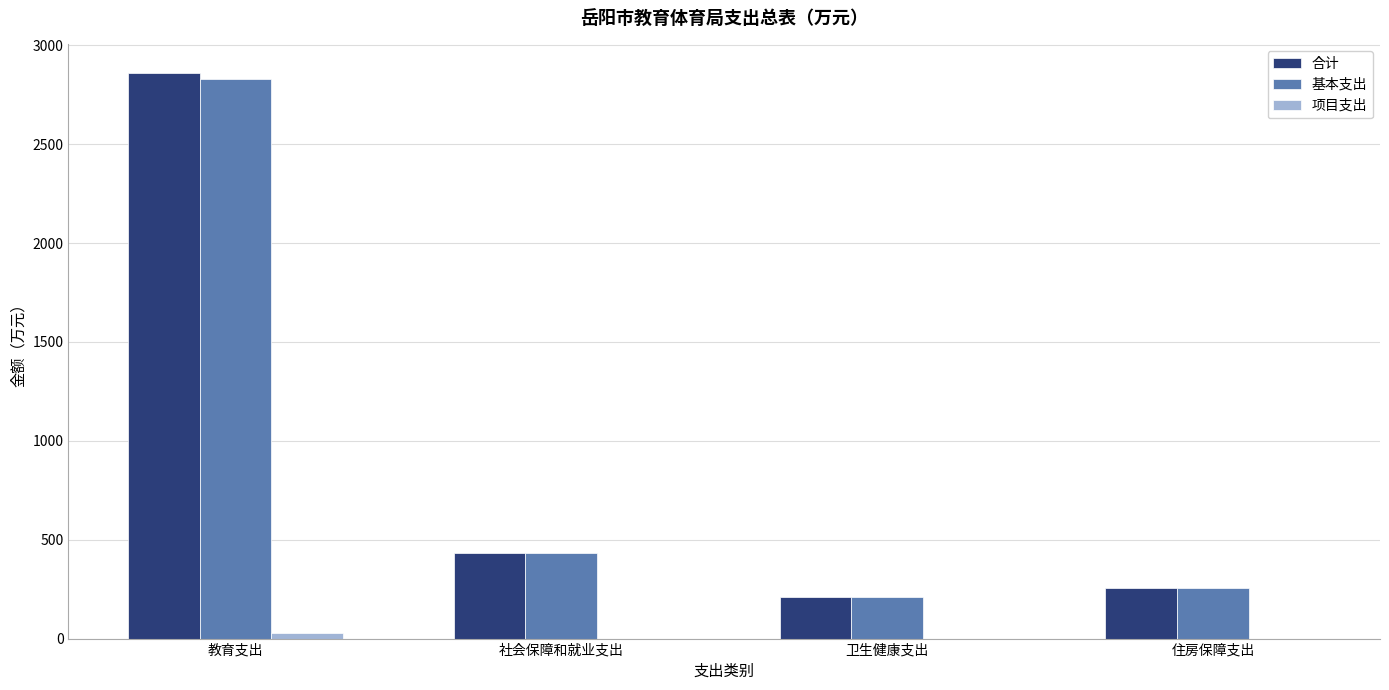

What is the sum of all 基本支出 values?

3728.7